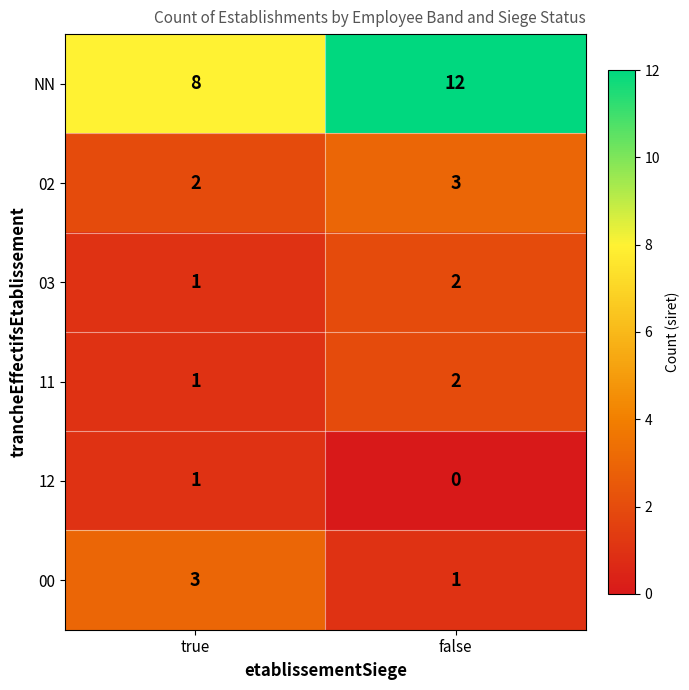

Reading left to right, extract all data points from this chart.

NN: true=8	false=12
02: true=2	false=3
03: true=1	false=2
11: true=1	false=2
12: true=1	false=0
00: true=3	false=1